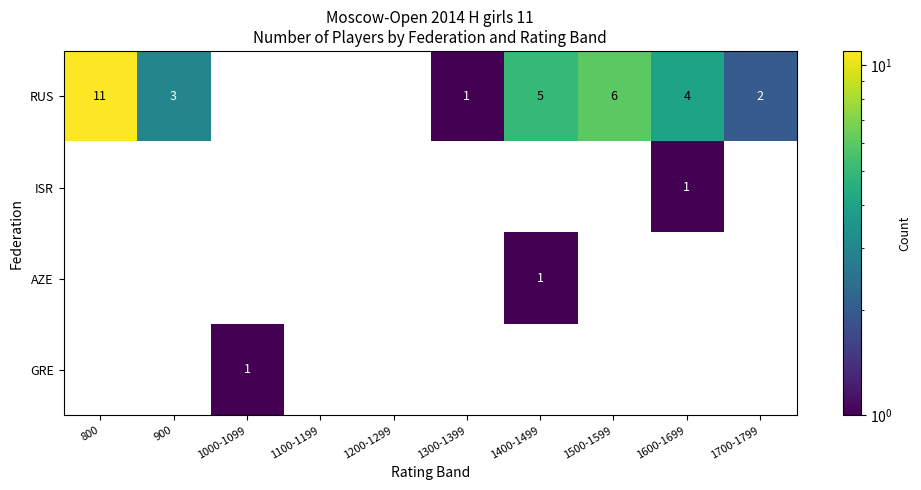

What is the greatest value displayed?

11